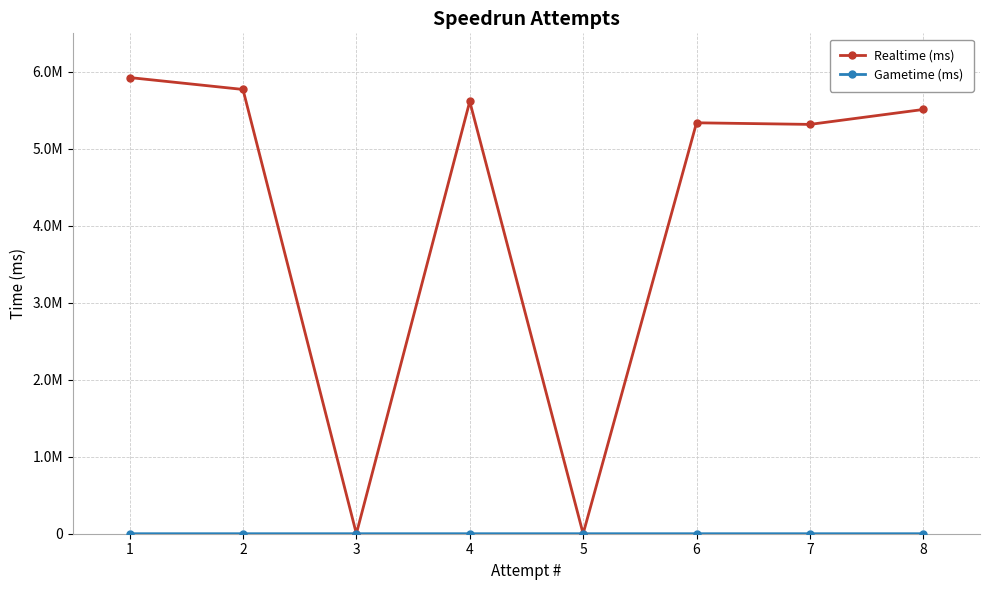

Between 1 and 5, which series saw the biggest shift?

Realtime (ms)